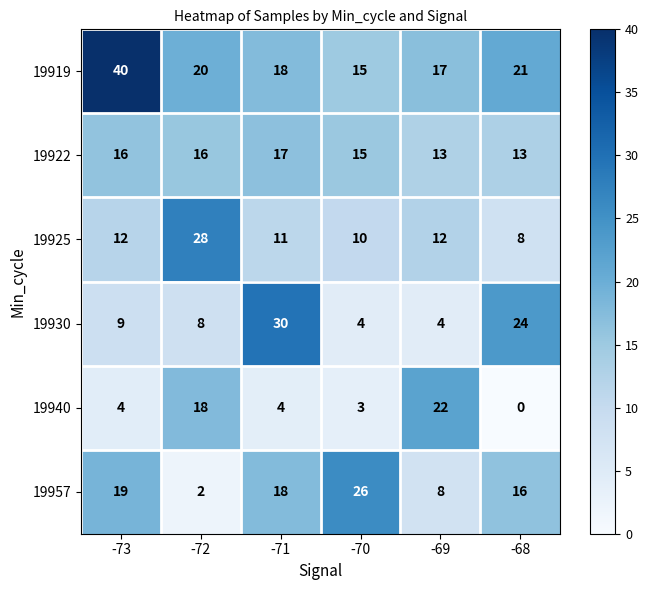

What is the average value of the 19957 series?

15